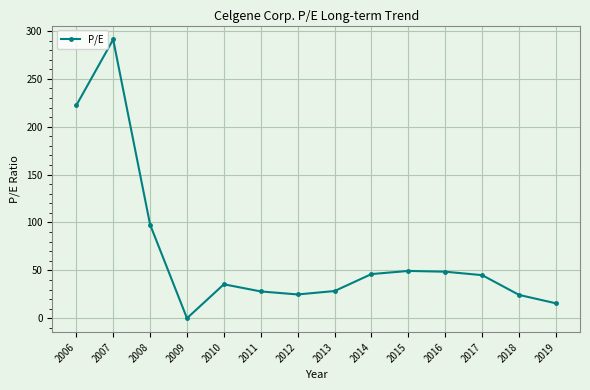

What is the ratio of the value at 2006 to the value at 2012?

8.9